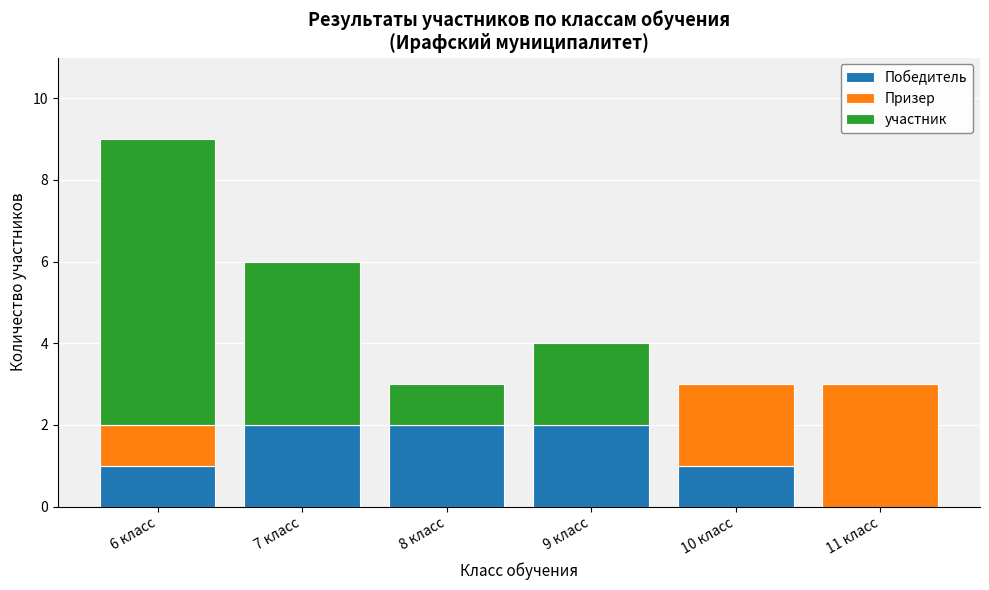

True or false: Победитель has a value of 1 at 6 класс.

True